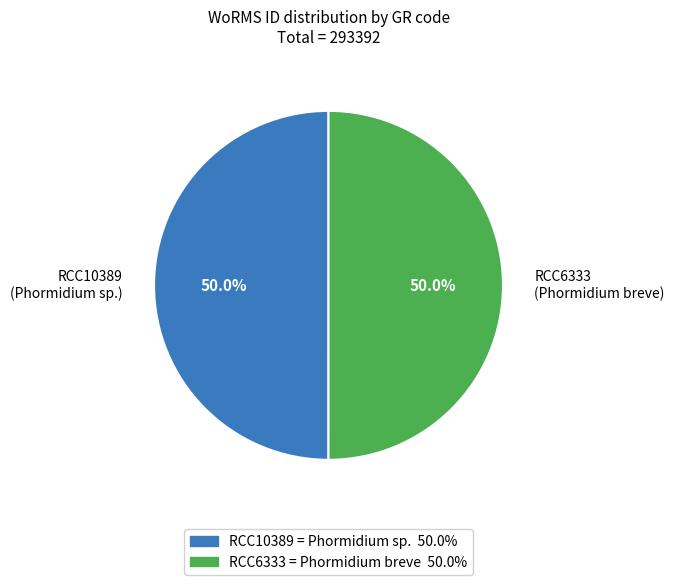

Rank the categories by value from lowest to highest.

RCC10389, RCC6333